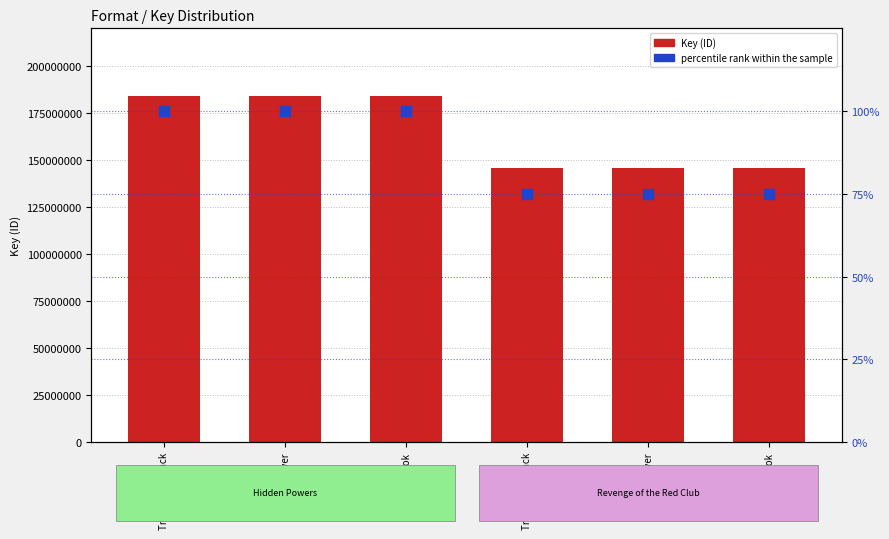

Is the value of Key (ID) at eBook greater than the value of percentile rank within the sample at Trade Paperback?

Yes